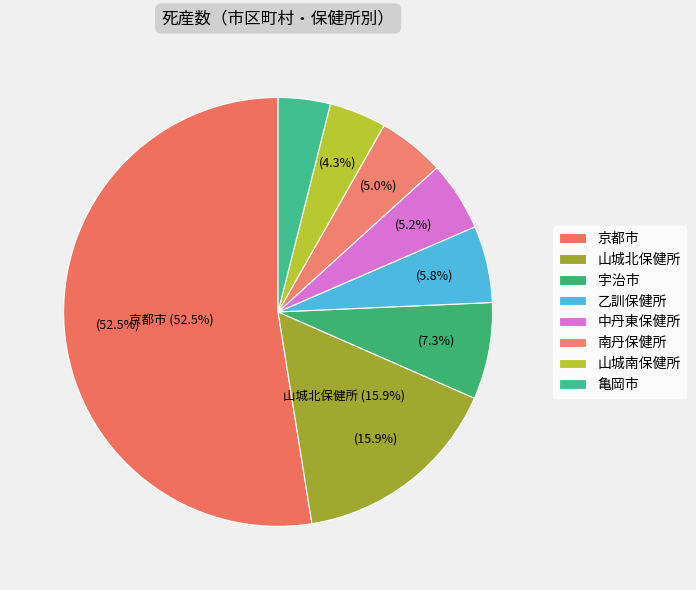

How many segments does this pie chart have?

8